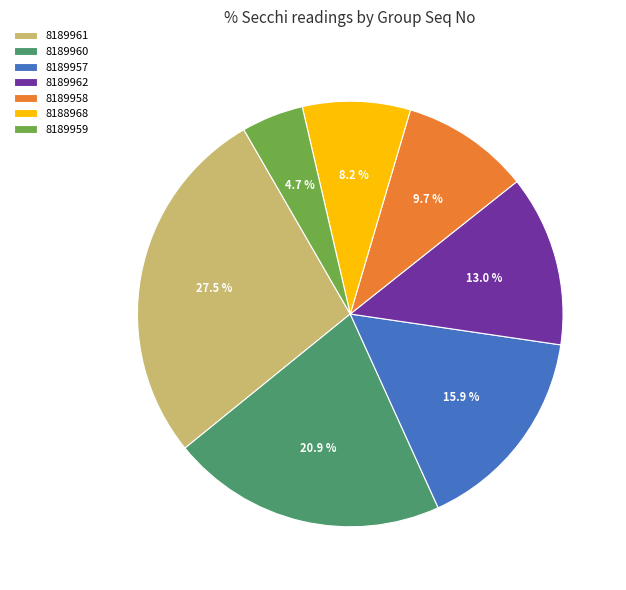

Which category has the smallest portion of the pie?

8189959